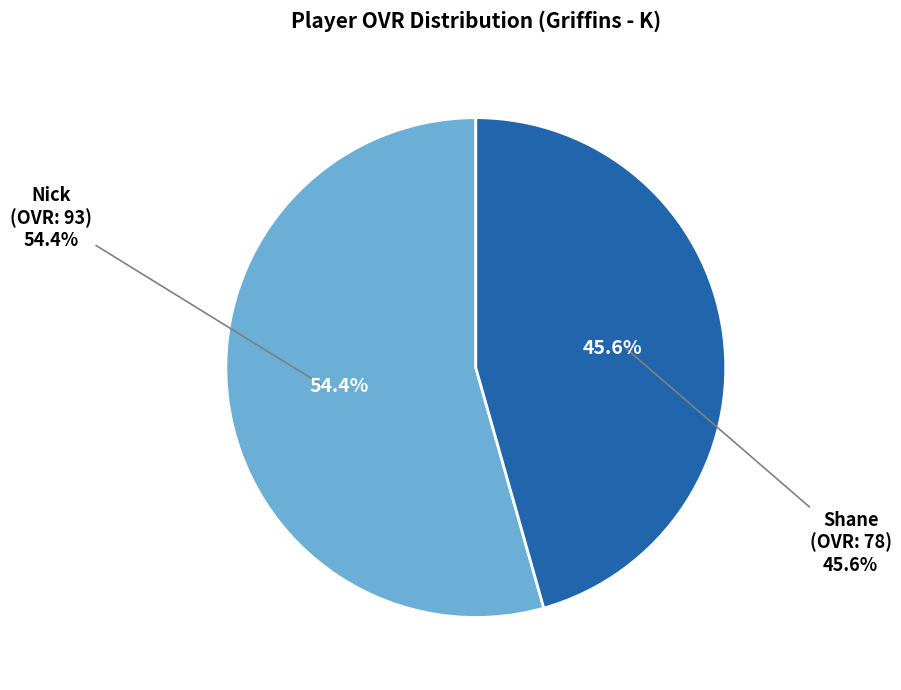

Combined, do Nick and Shane account for over 50%?

Yes